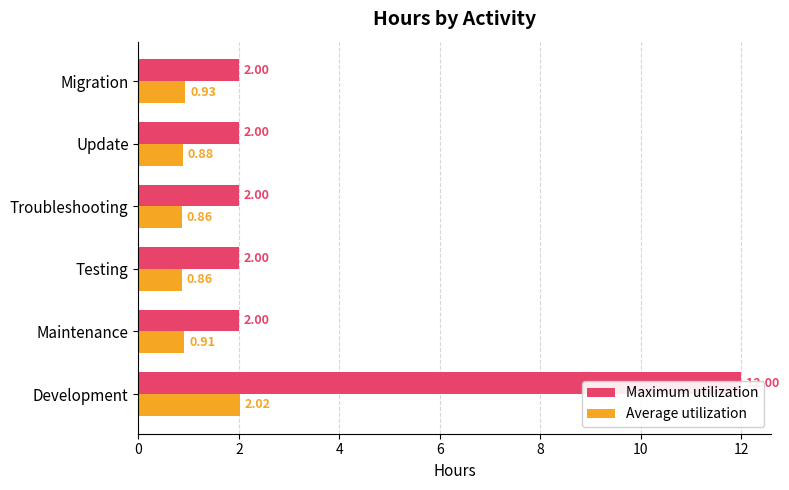

The Average utilization series shows 1.5 at Troubleshooting. True or false?

False